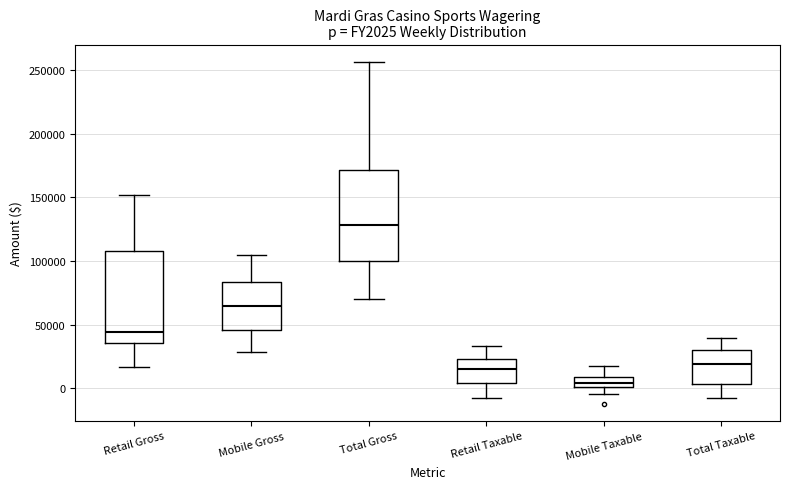

Which box has the highest median line?

Total Gross